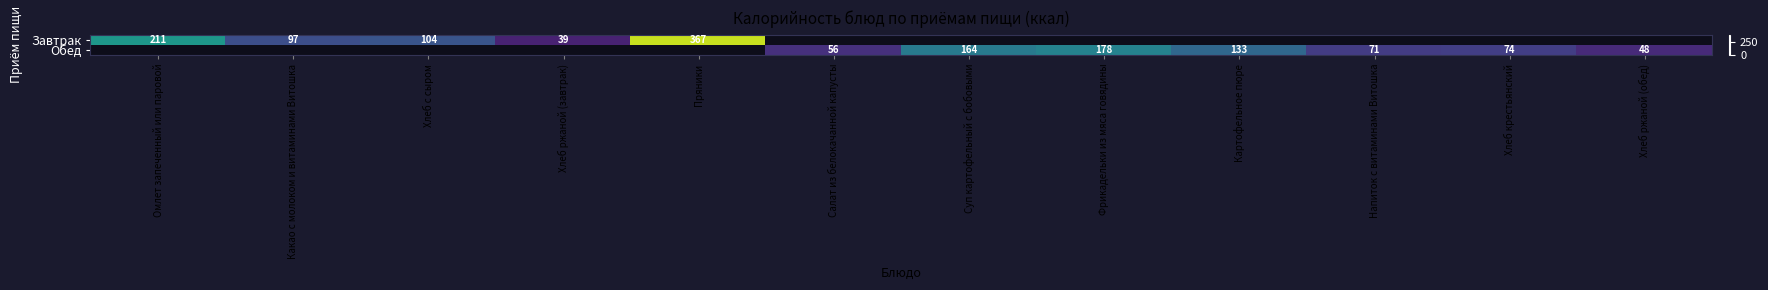

The value of Обед at Хлеб ржаной (обед) is 86. True or false?

False